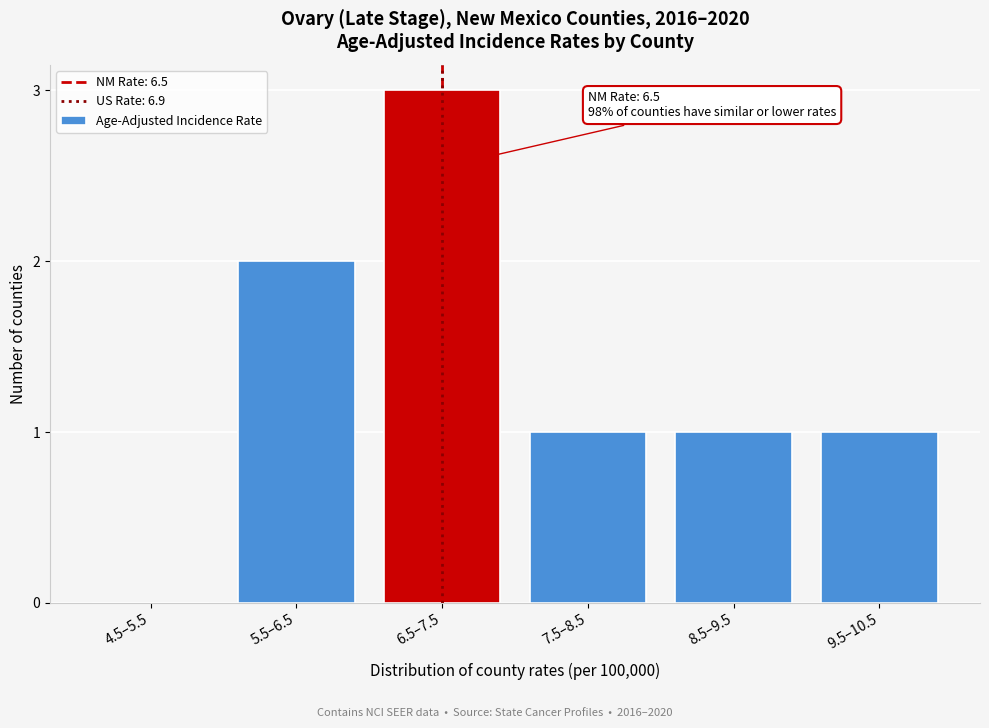

Reading left to right, transcribe all the data shown in this chart.

4.5–5.5=0	5.5–6.5=2	6.5–7.5=3	7.5–8.5=1	8.5–9.5=1	9.5–10.5=1